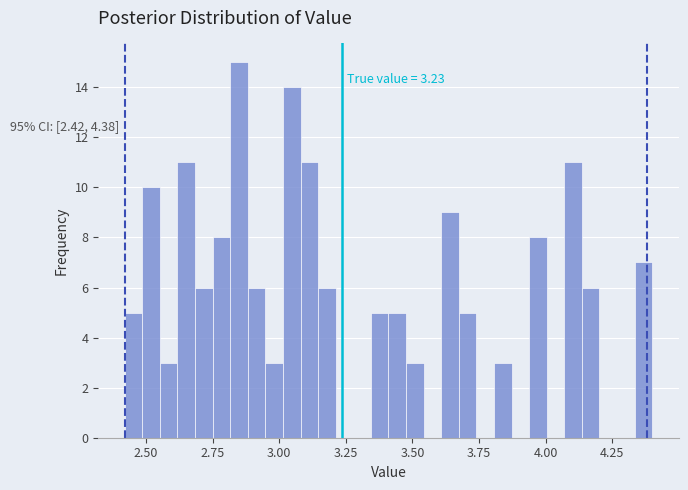

Around what value on the x-axis is the tallest bar? Give the approximate position of its centre, as read against the axis.

2.85